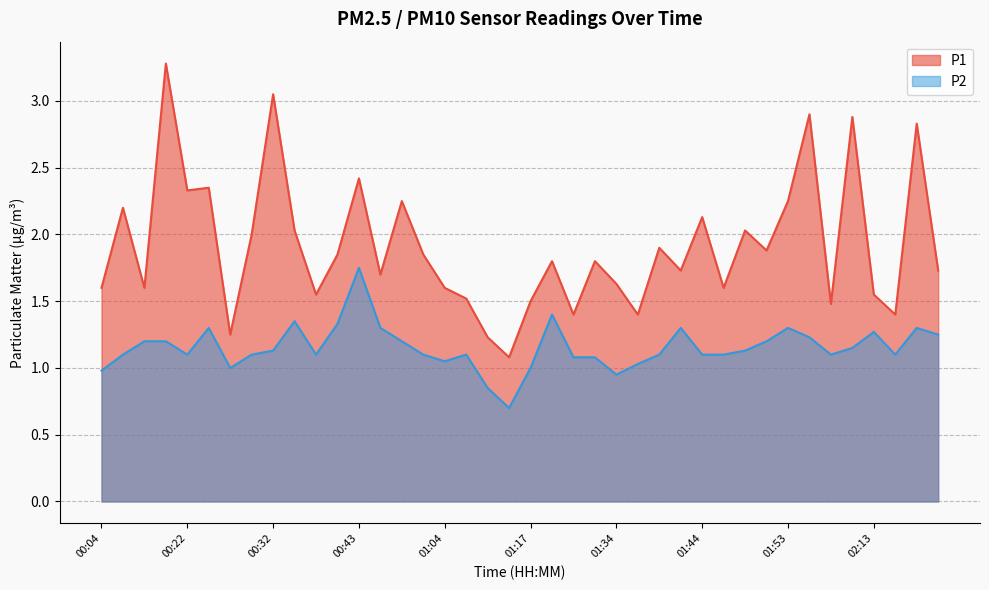

Which has a higher value, 00:51 or 00:04?

00:51